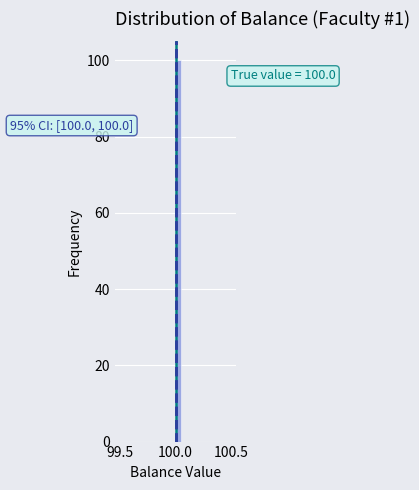

Around what value on the x-axis is the tallest bar? Give the approximate position of its centre, as read against the axis.

100.05